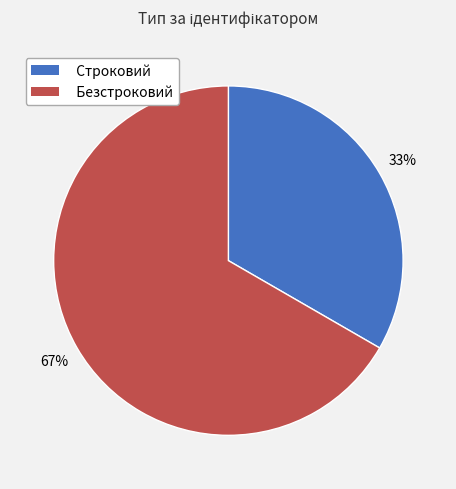

Is Строковий the majority of the pie?

No